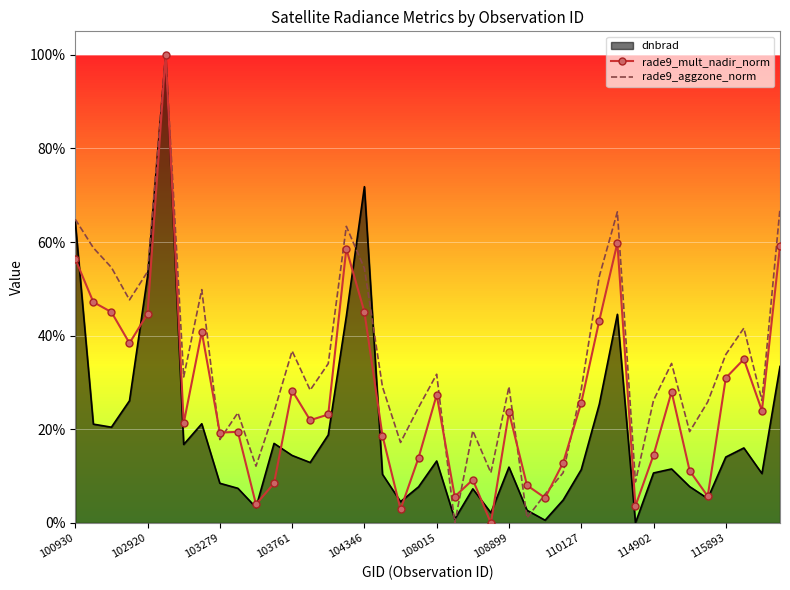

What is the difference between the rade9_aggzone_norm values at 17 and 11?

0.1